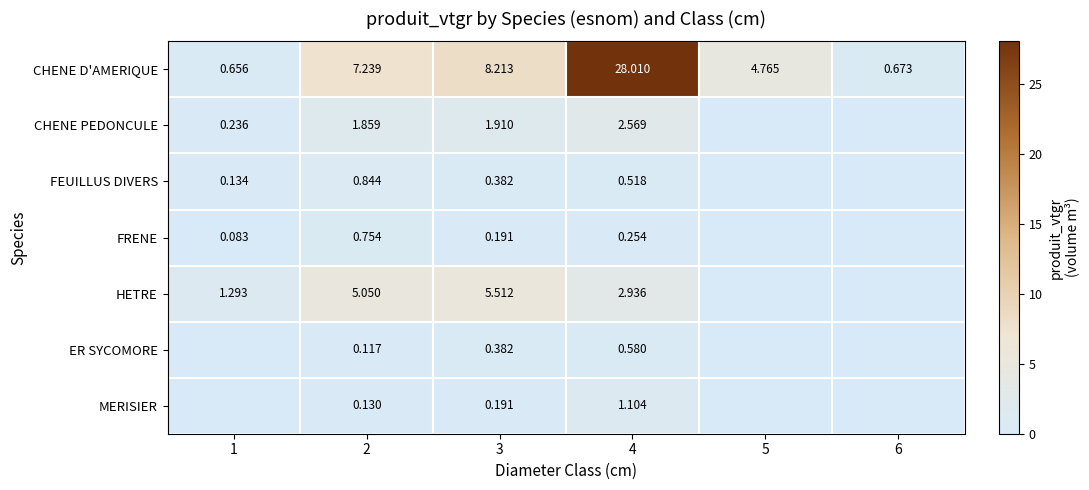

At 4, list the series in order from largest to smallest.

CHENE D'AMERIQUE, HETRE, CHENE PEDONCULE, MERISIER, ER SYCOMORE, FEUILLUS DIVERS, FRENE